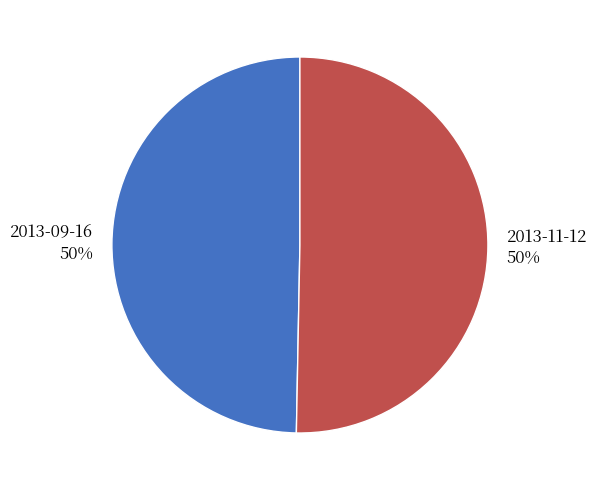

True or false: 2013-11-12 accounts for 50% of the total.

True